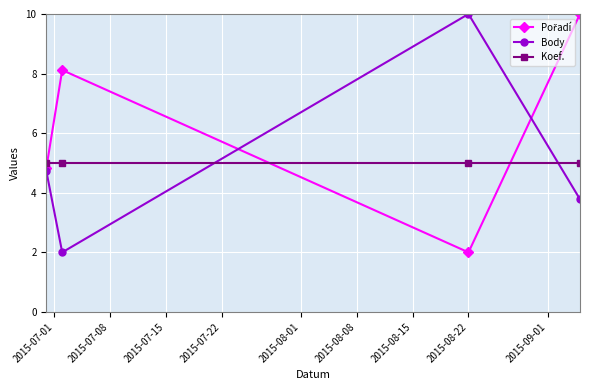

At how many categories does at least one series exceed 3?

4